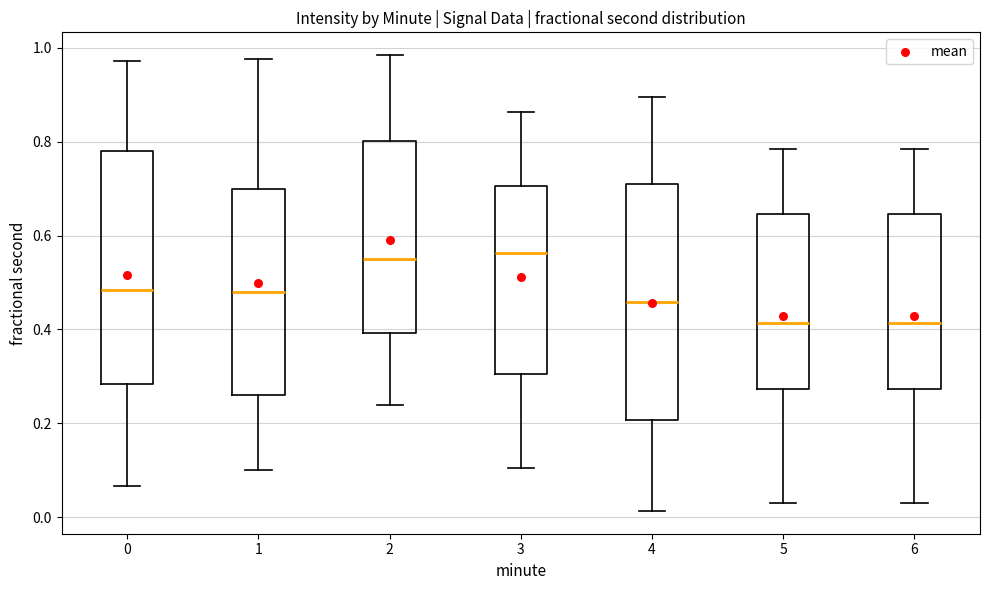

Where does the lower whisker of the box at x = 1 end on the y-axis? The values are not printed on the chart, so give them approximately, as read against the axis.

0.10